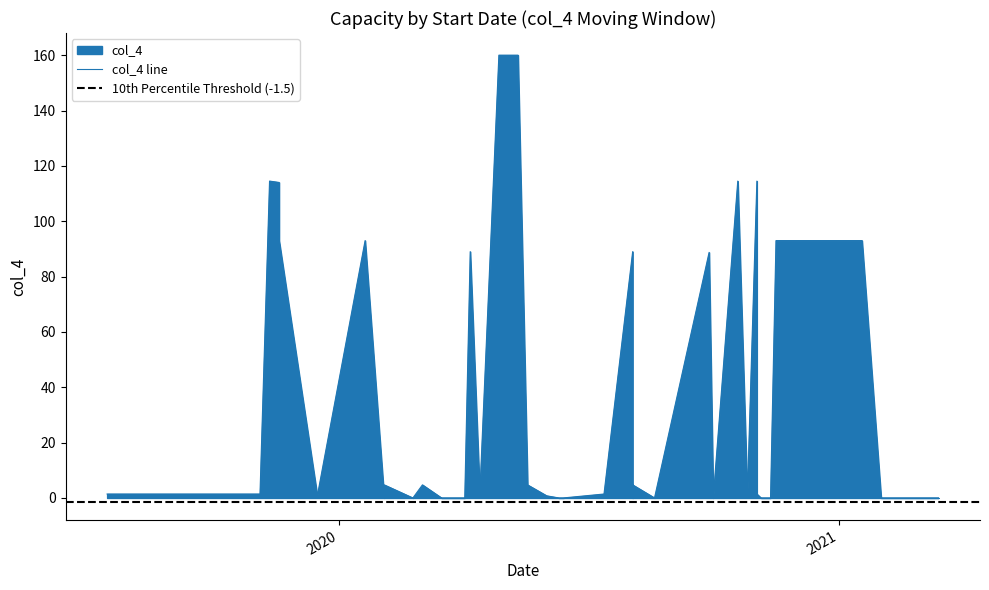

List the labels in order of col_4 value, largest first.

26, 27, 0, 4, 5, 1, 2, 3, 6, 7, 8, 10, 9, 31, 32, 34, 37, 28, 30, 33, 36, 39, 29, 35, 38, 11, 12, 13, 14, 15, 16, 17, 18, 19, 20, 21, 22, 23, 24, 25